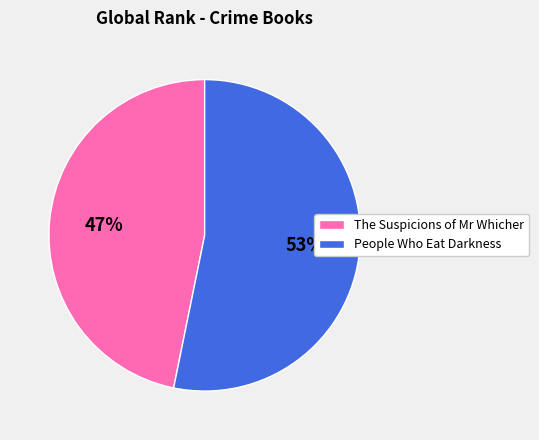

How many slices are in this pie chart?

2